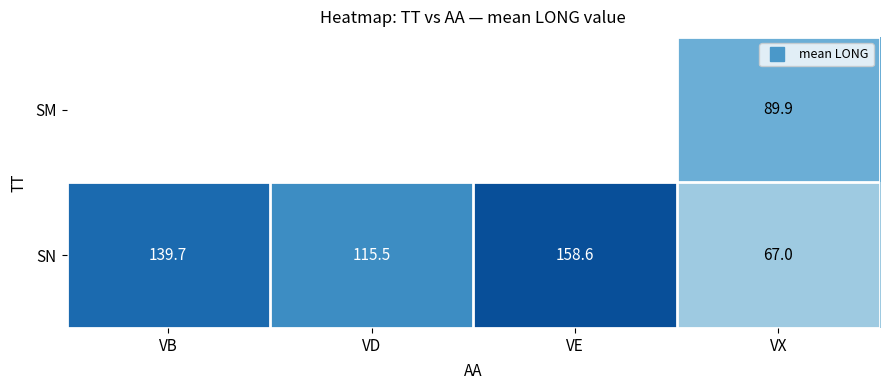

At which category is the sum across all series the highest?

VX